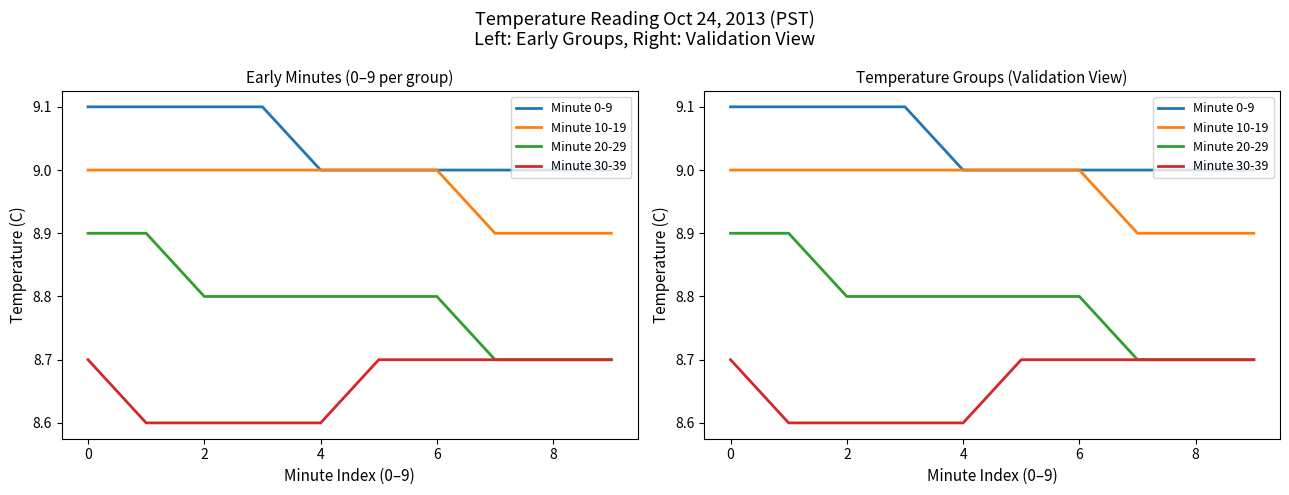

How many categories are shown in the chart?

10